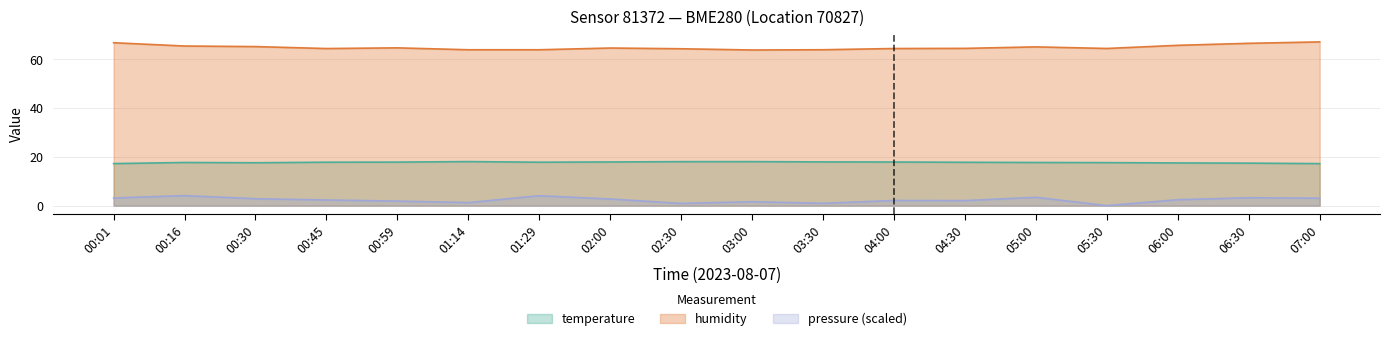

What is the spread (max minus min) of values at 05:30?

64.4